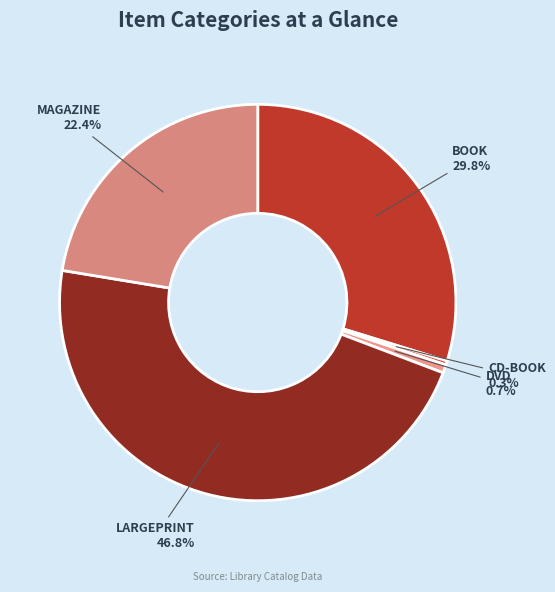

What is the largest slice in the pie chart?

LARGEPRINT